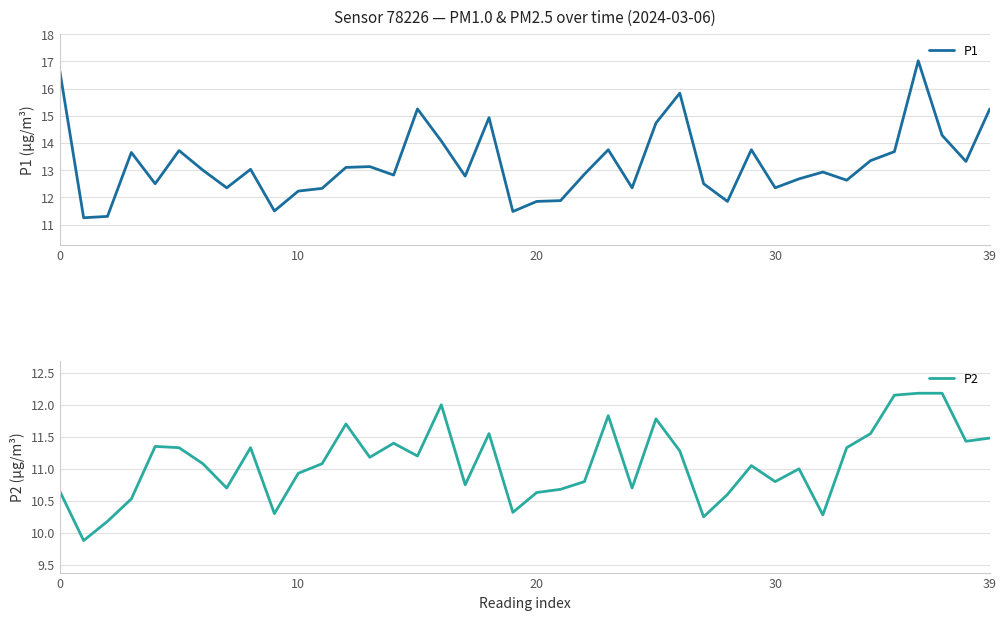

What is the value of the P1 point at the 33rd from the left?

12.9